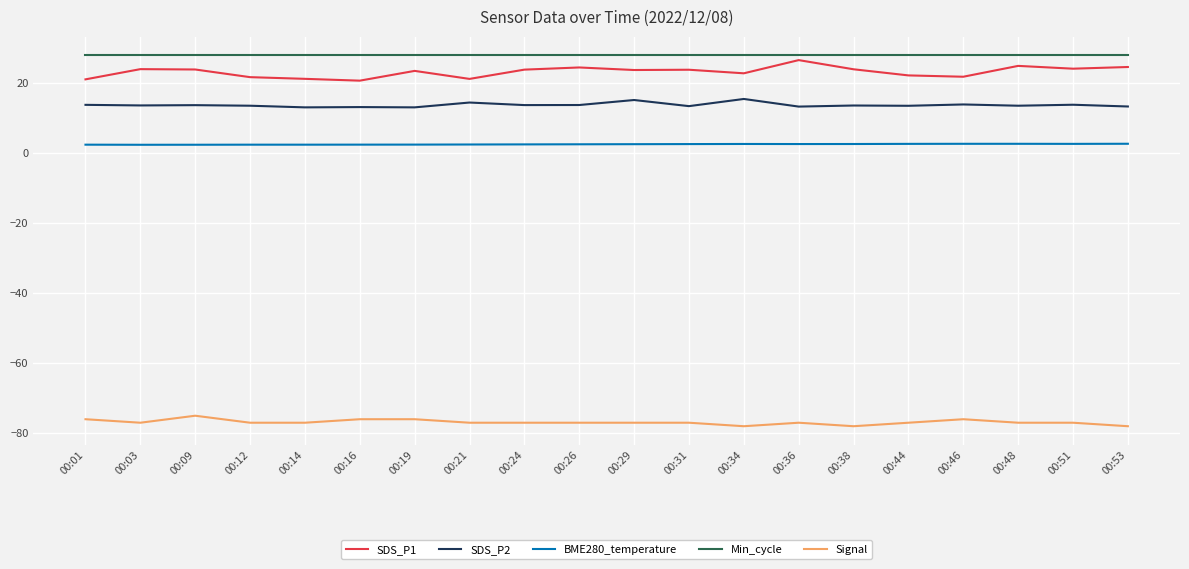

Count the number of categories in the chart.

20